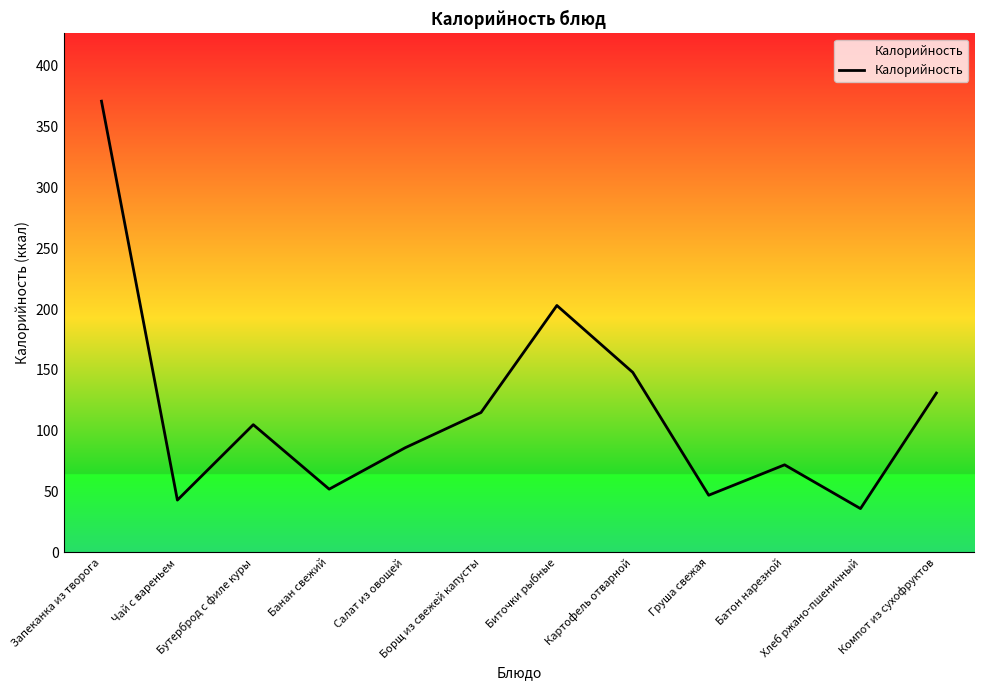

Where is the data nearest to the value 203?

Биточки рыбные